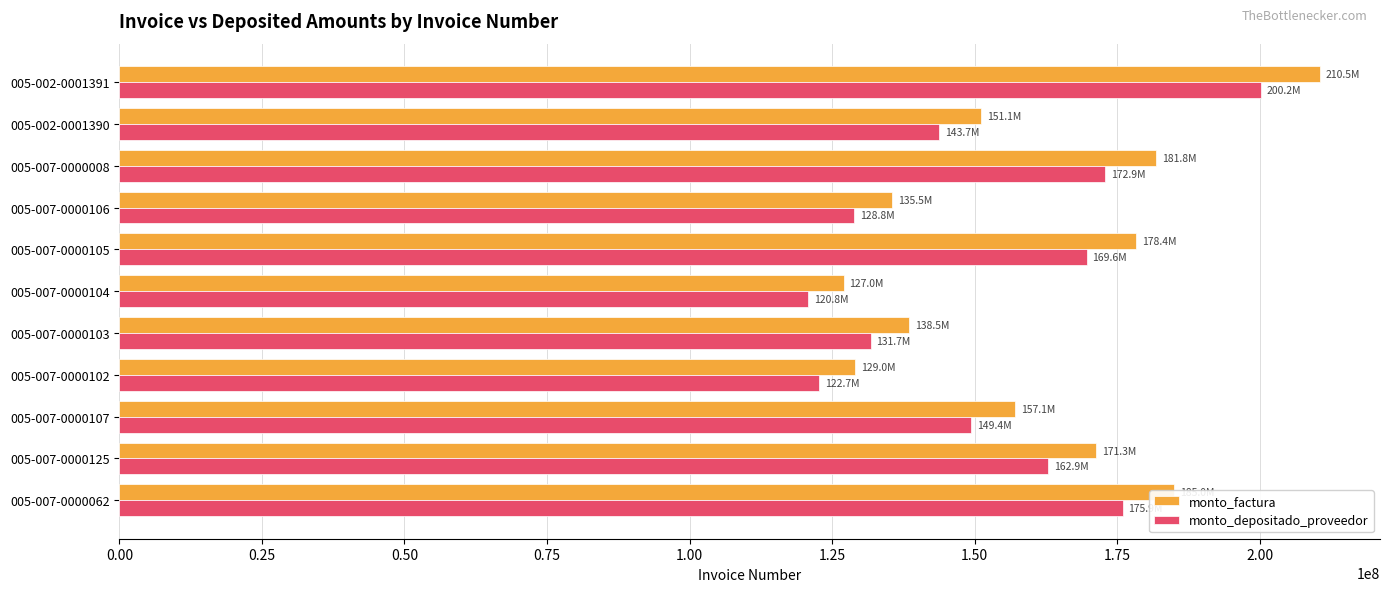

The value of monto_factura at 005-007-0000103 is 237277451. True or false?

False